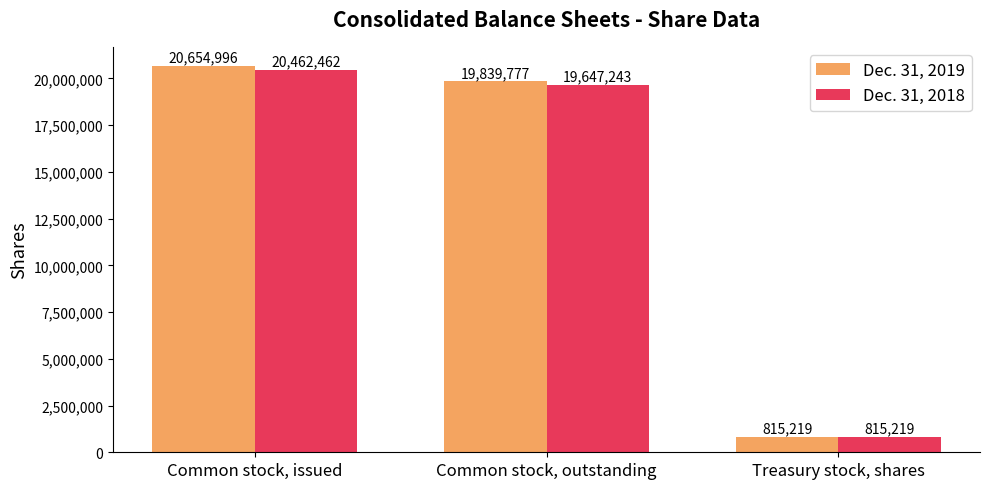

Which series has the widest spread of values?

Dec. 31, 2019